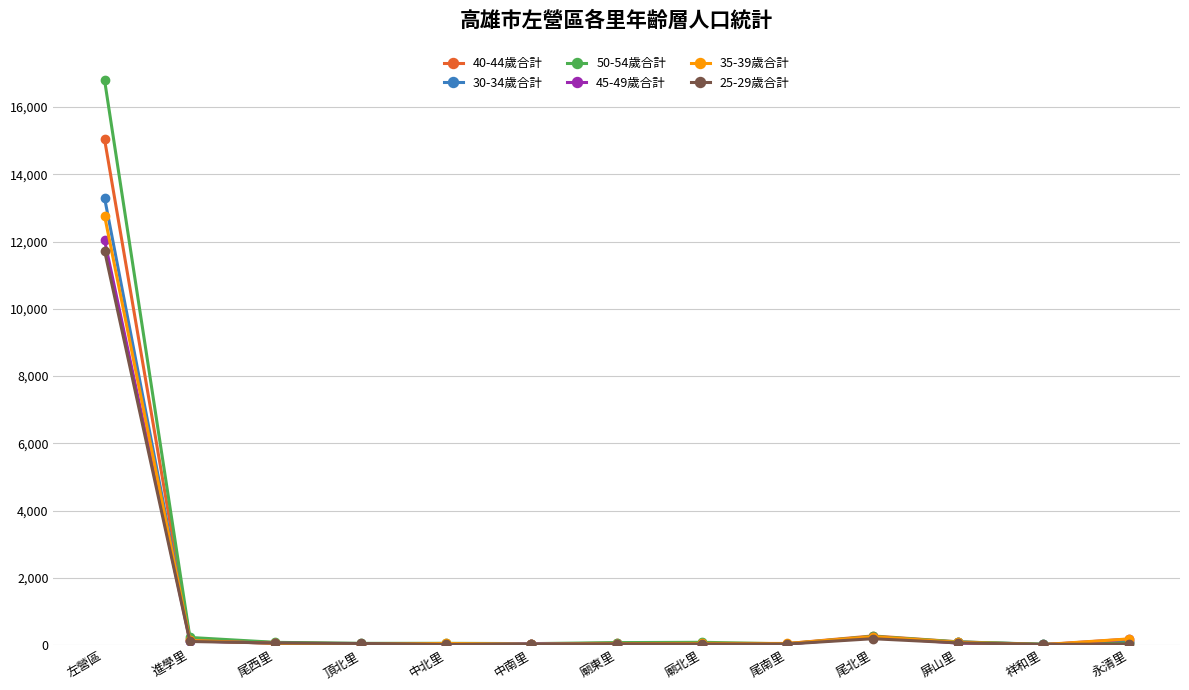

What is the label of the 7th point from the right?

廟東里